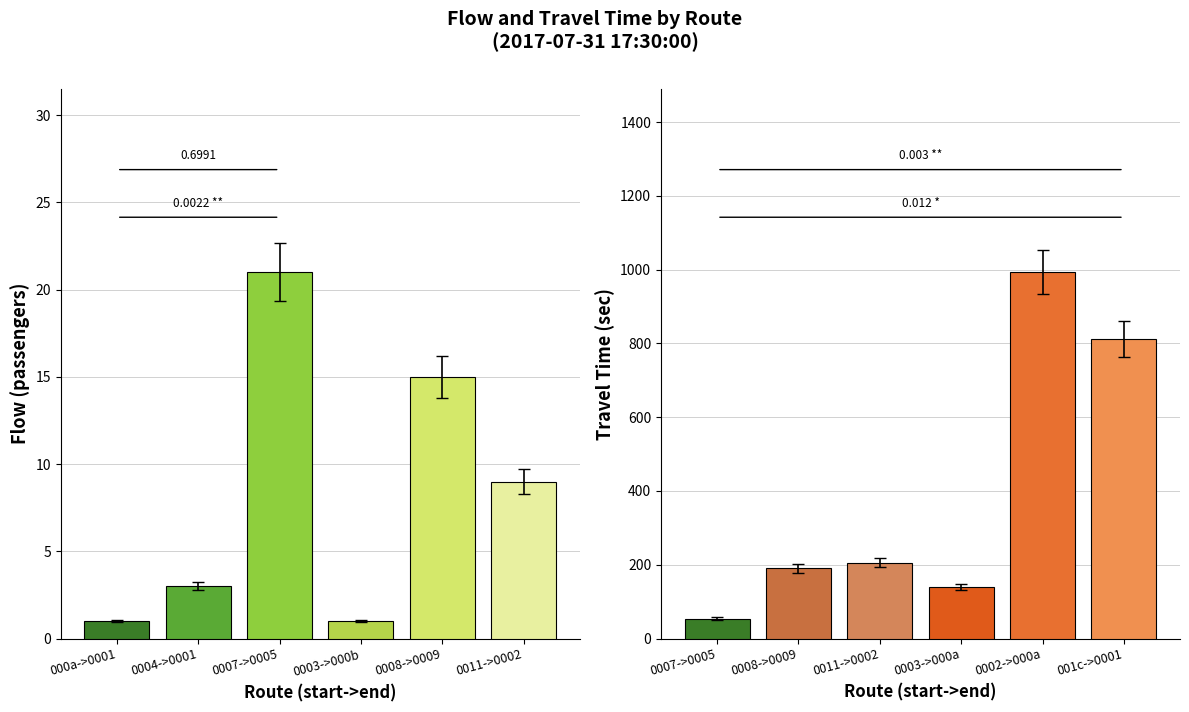

Is it true that flow equals 8 at 0008->0009?

False